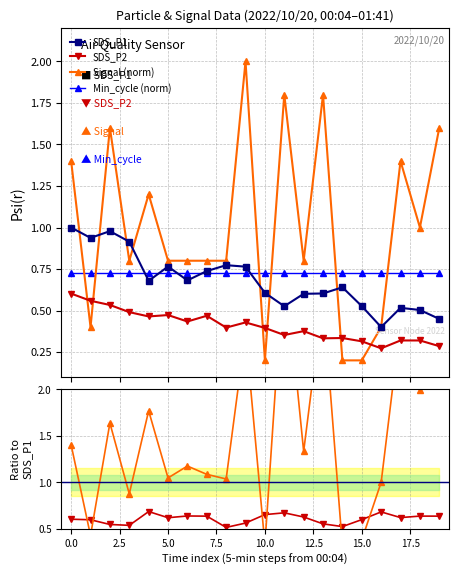

At how many categories does at least one series exceed 1?

8